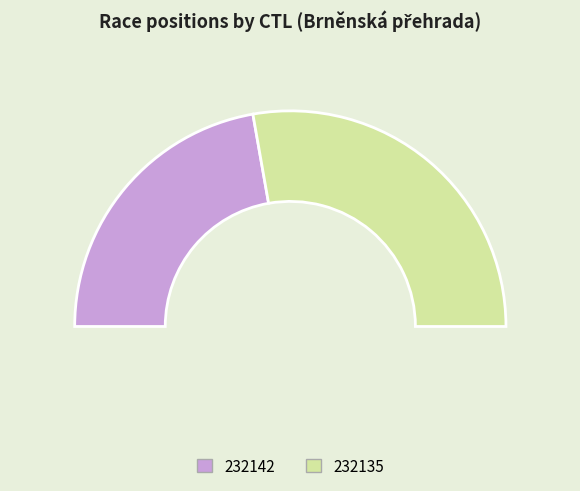

What is the smallest slice in the pie chart?

232142